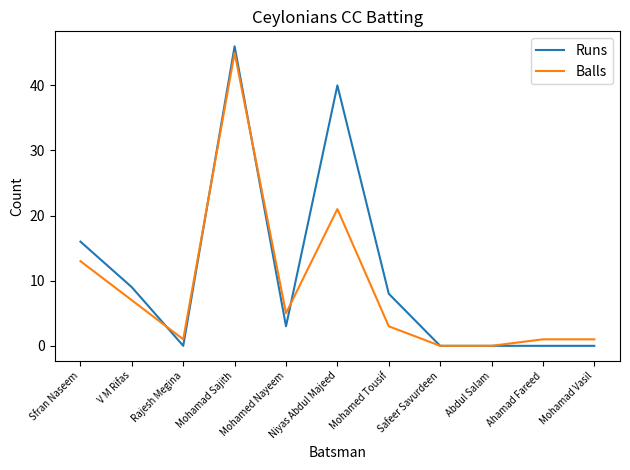

The Balls series shows 1 at Rajesh Megina. True or false?

True